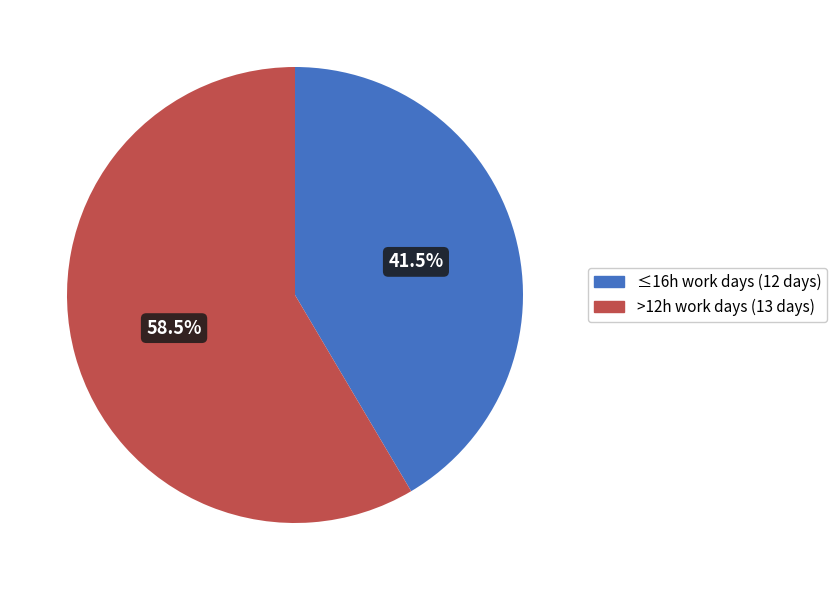

Is there a majority slice in this chart?

Yes